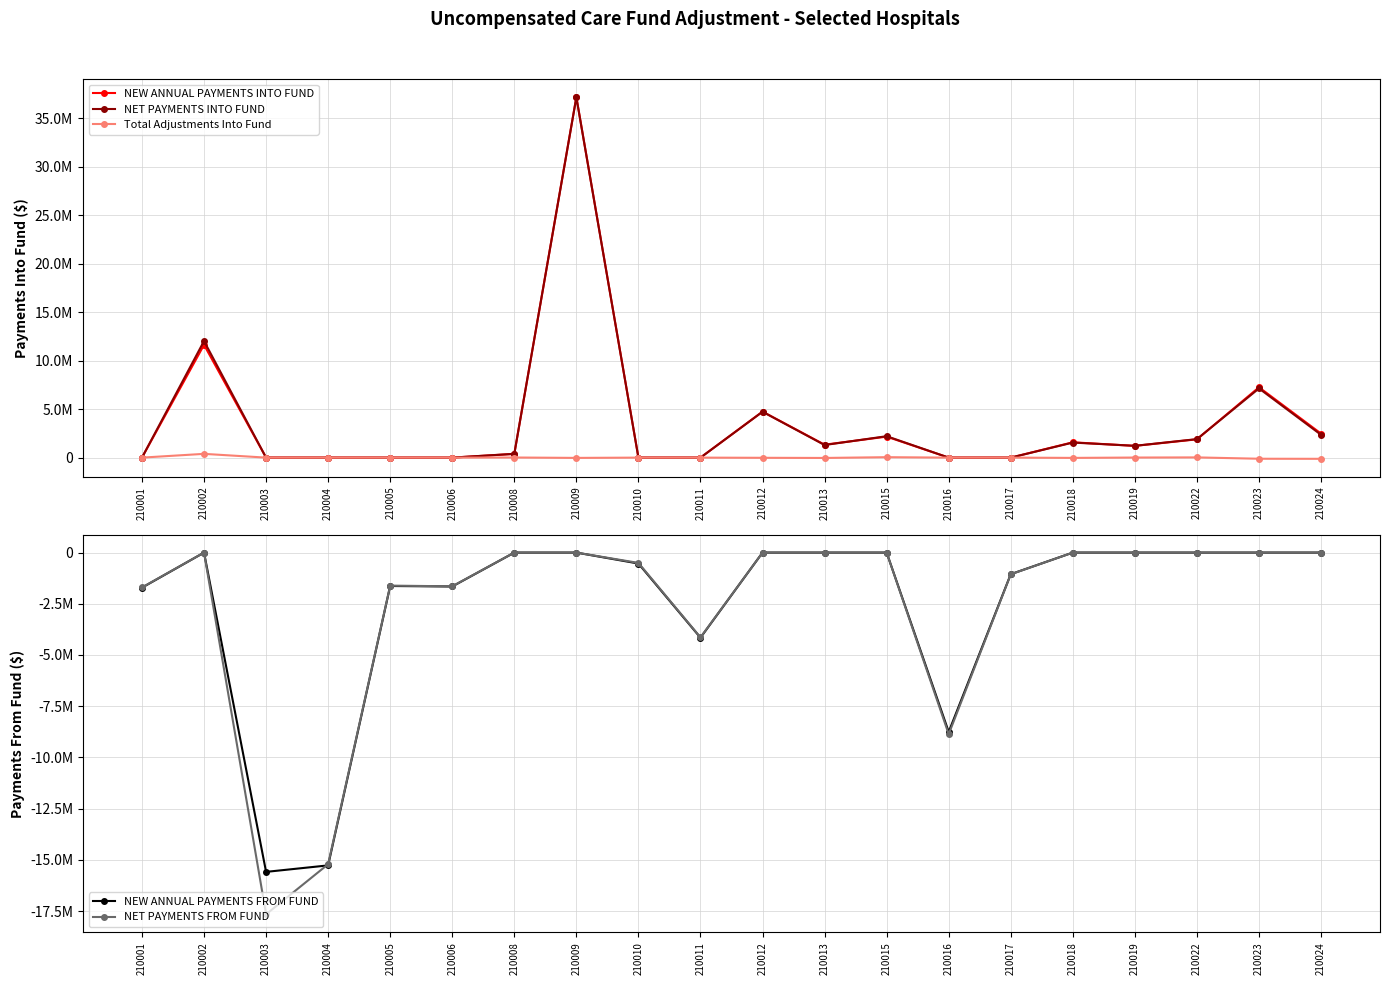

What is the difference between the second highest and minimum values in the NEW ANNUAL PAYMENTS INTO FUND series?

11642537.2